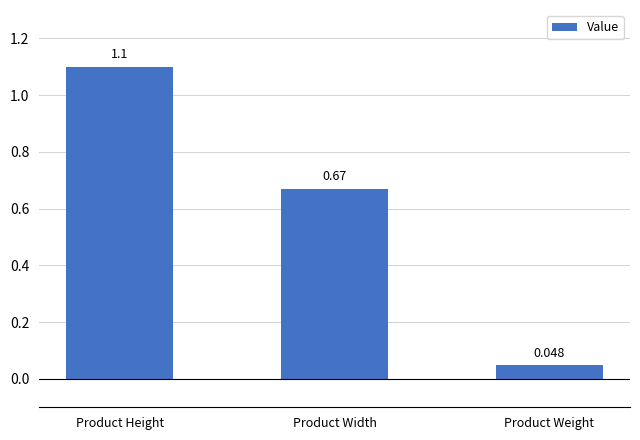

List the labels in order of value, largest first.

Product Height, Product Width, Product Weight